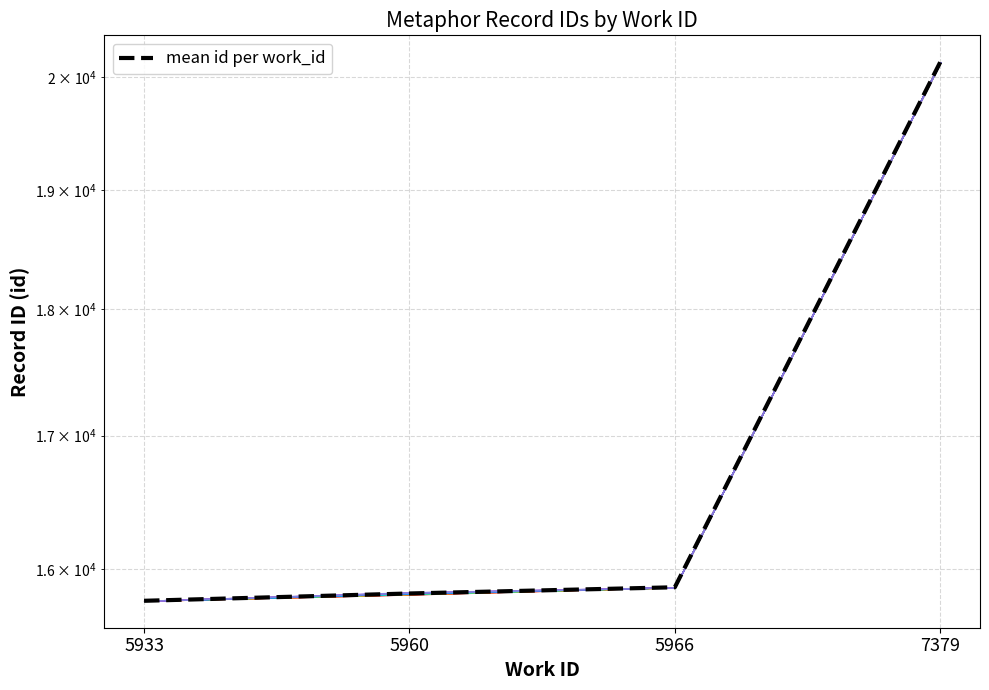

Does the chart display data point markers on the line(s)?

No